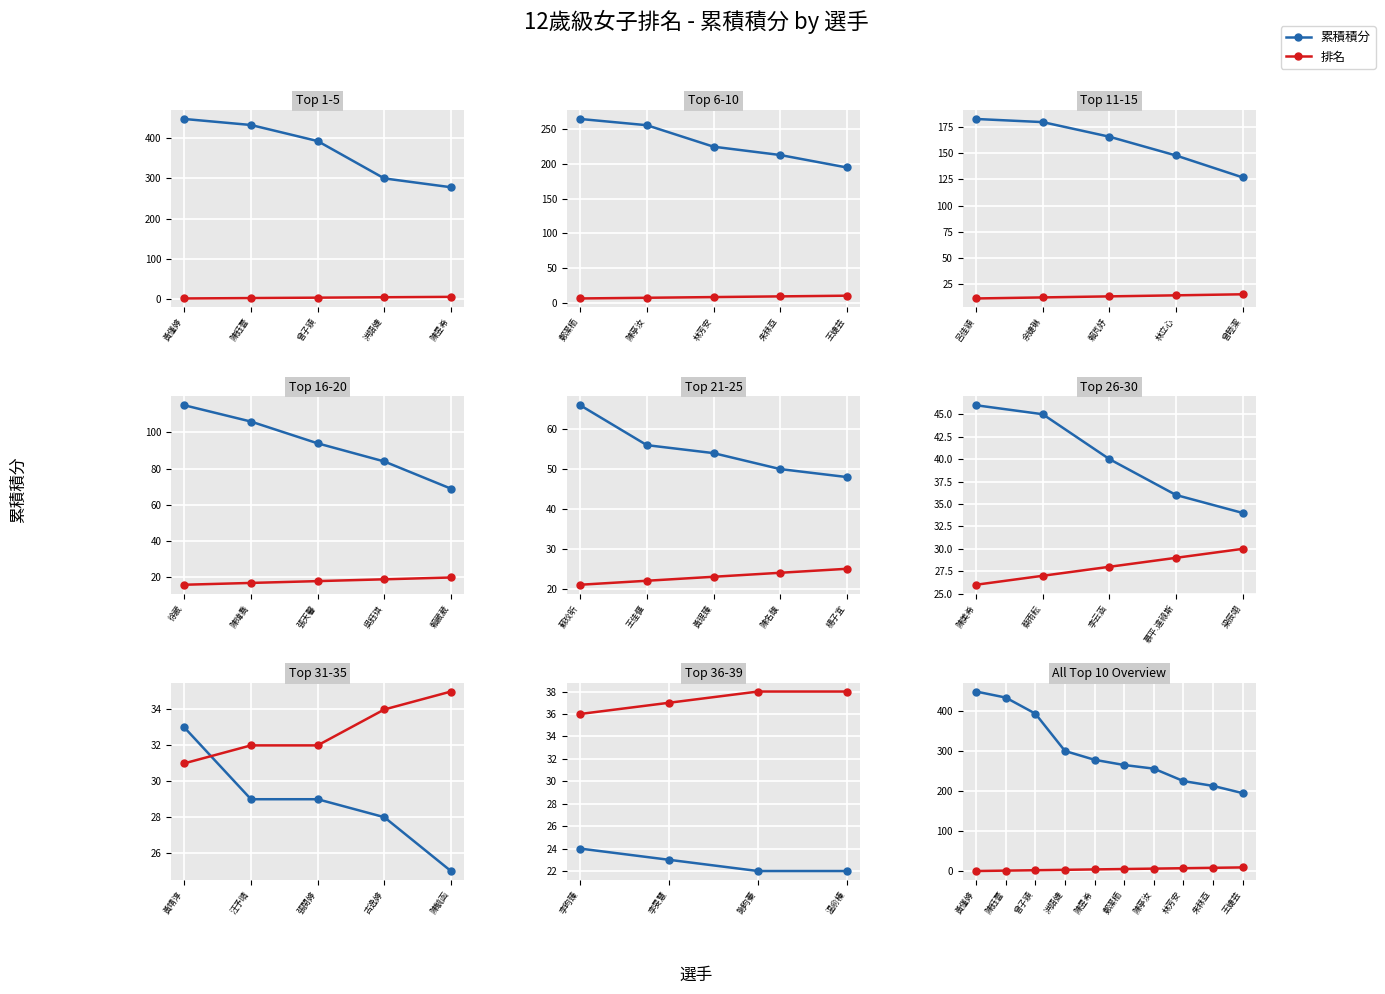

At which category is the sum across all series the highest?

黃僅婷